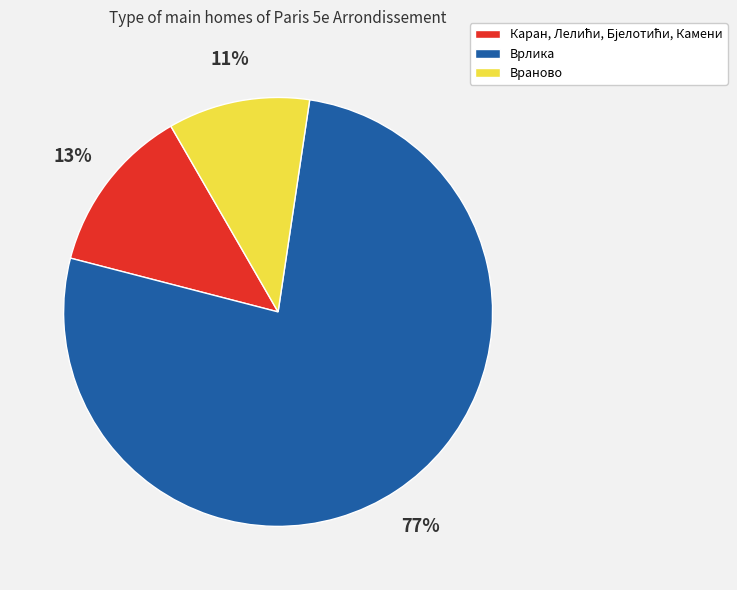

What percentage is the Враново slice, to the nearest percent?

11%